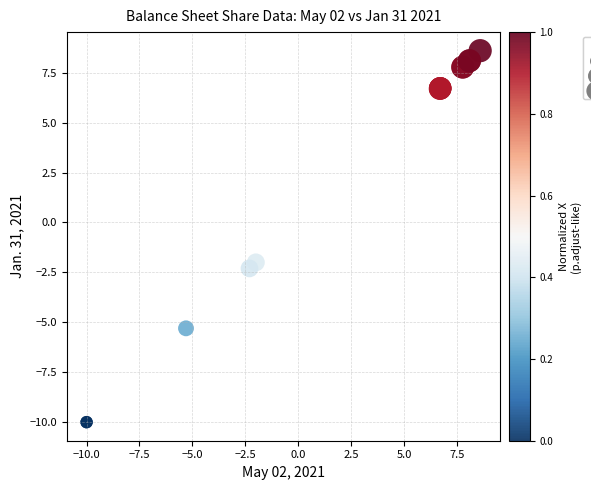

What Y value in the scatter plot is closest to 0?

-2.0